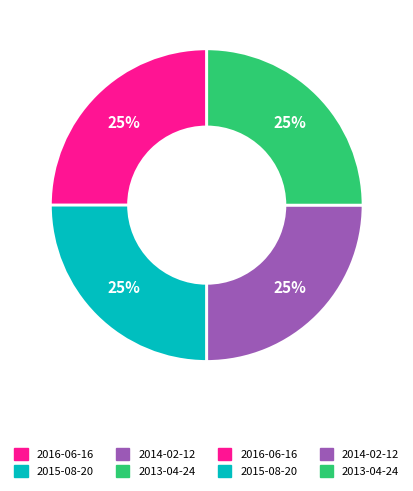

Is there a majority slice in this chart?

No